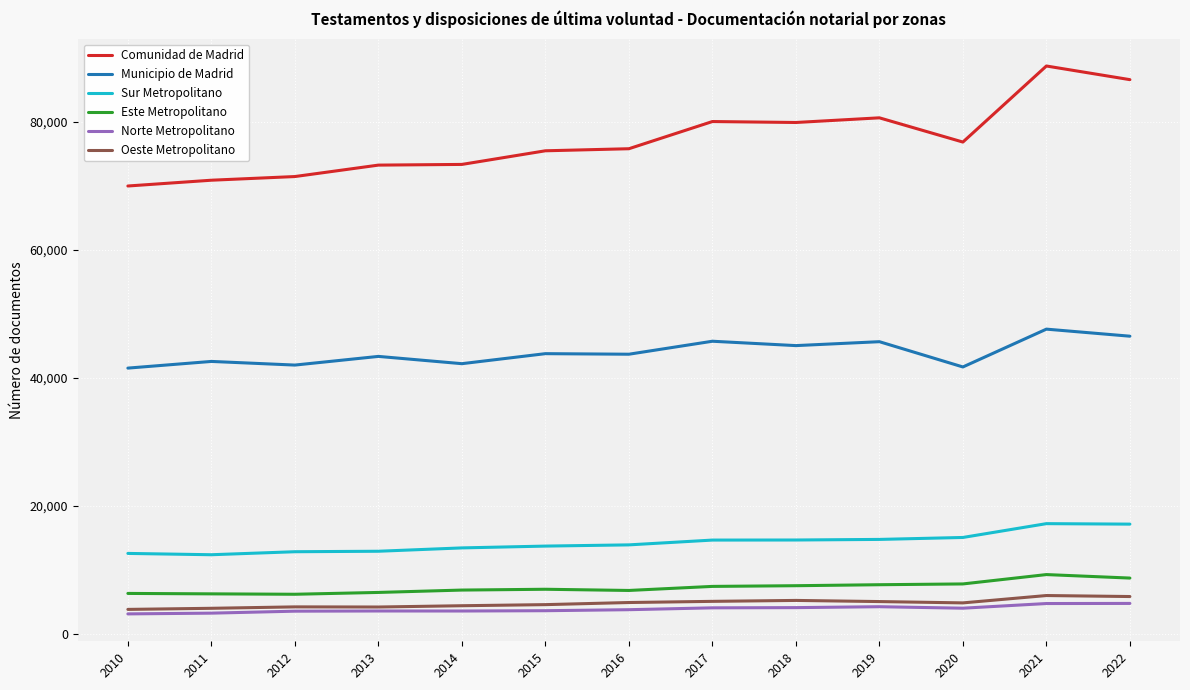

True or false: Norte Metropolitano and Comunidad de Madrid intersect in this chart.

False